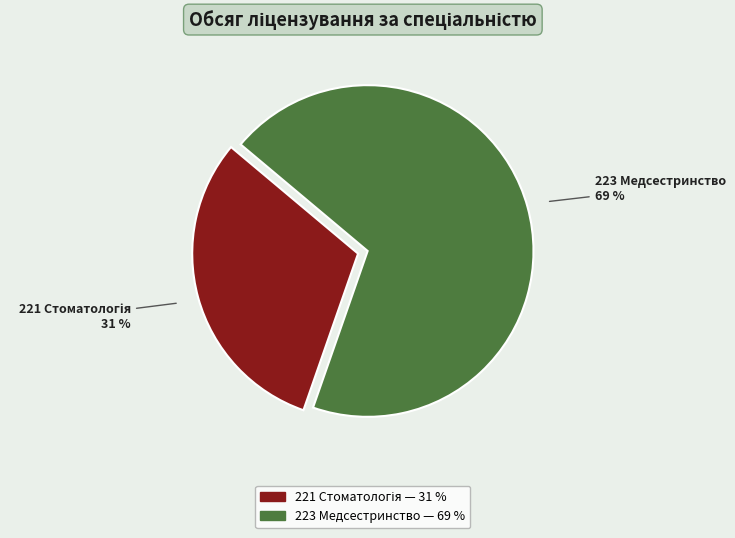

True or false: 223 Медсестринство accounts for 80% of the total.

False